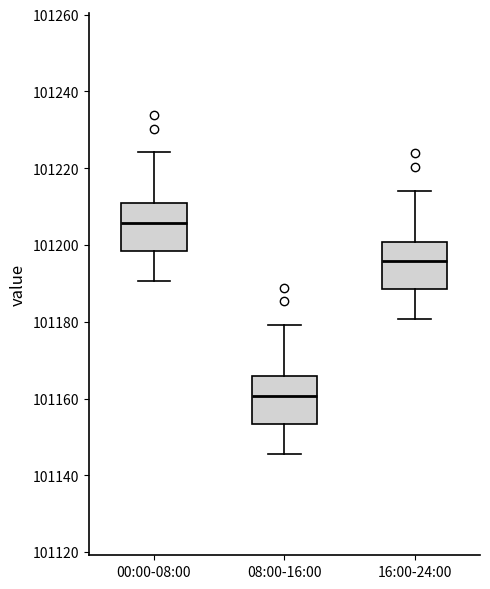

Reading left to right, read every box against the y-axis: the position of its median line, the range the box covers, and the ends of its whiskers. The values are not printed on the chart, so give them approximately, as read against the axis.

00:00-08:00: median 101206, box 101198 to 101210, whiskers 101190 to 101224
08:00-16:00: median 101160, box 101154 to 101166, whiskers 101146 to 101180
16:00-24:00: median 101196, box 101188 to 101200, whiskers 101180 to 101214